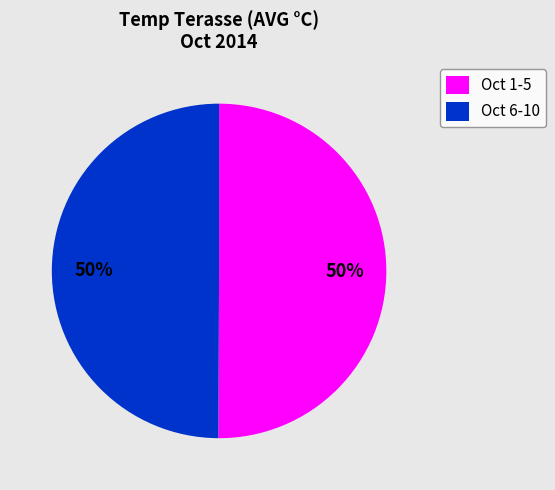

How many slices are in this pie chart?

2